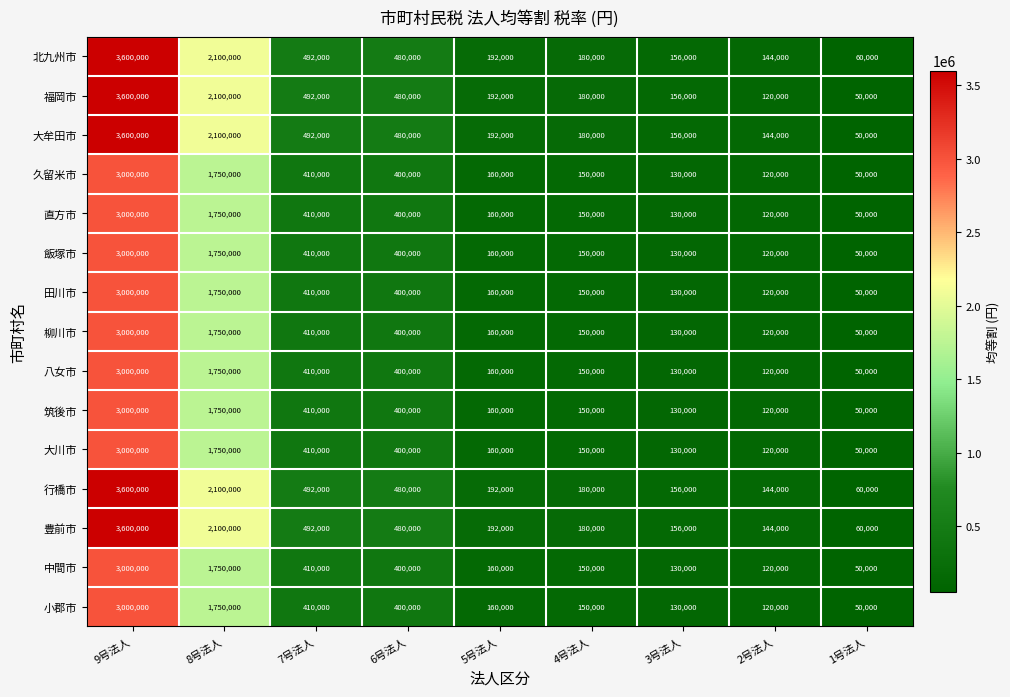

At how many categories does at least one series exceed 3310000?

1